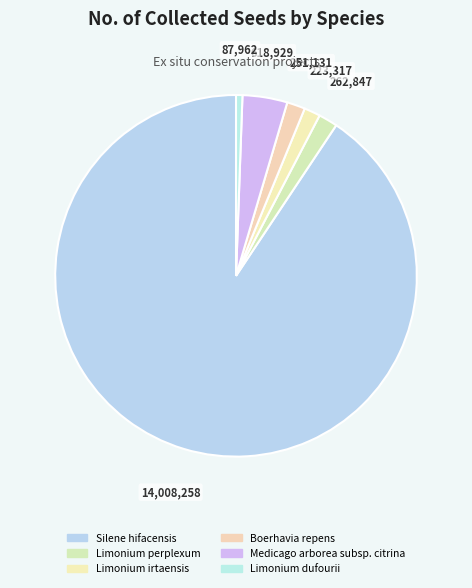

Between Limonium perplexum and Boerhavia repens, which is larger?

Limonium perplexum